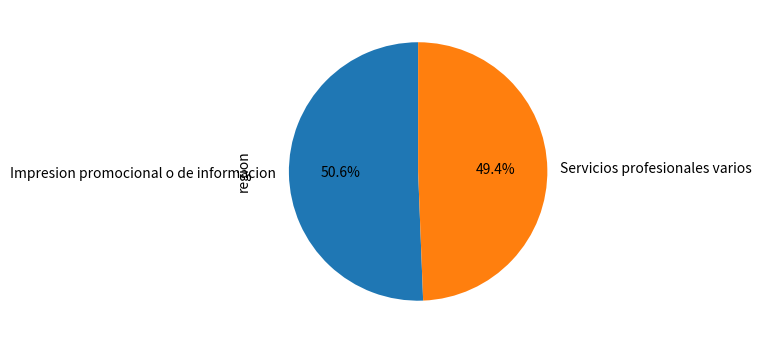

Rank the categories by value from highest to lowest.

Impresion promocional o de informacion, Servicios profesionales varios